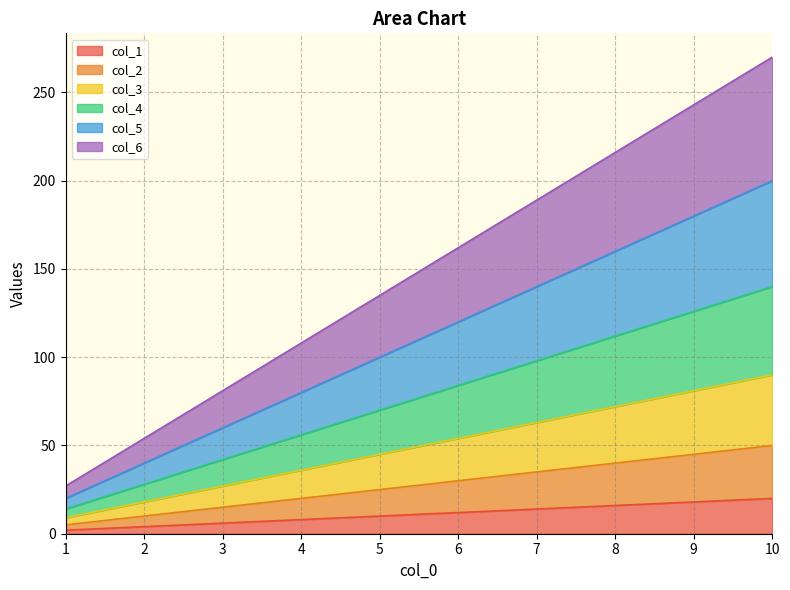

Between 1 and 7, which series saw the biggest shift?

col_6